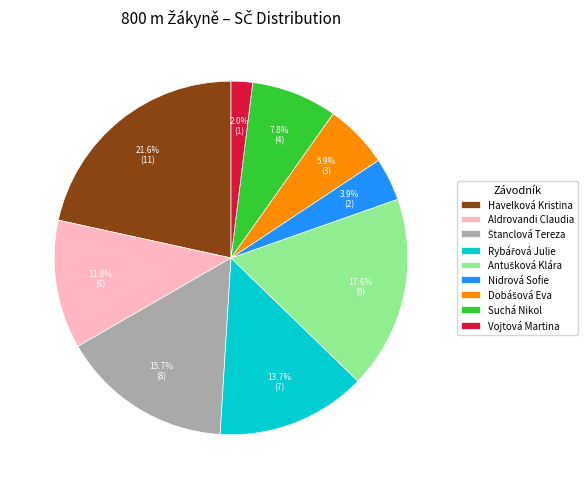

What is the largest slice in the pie chart?

Havelková Kristina